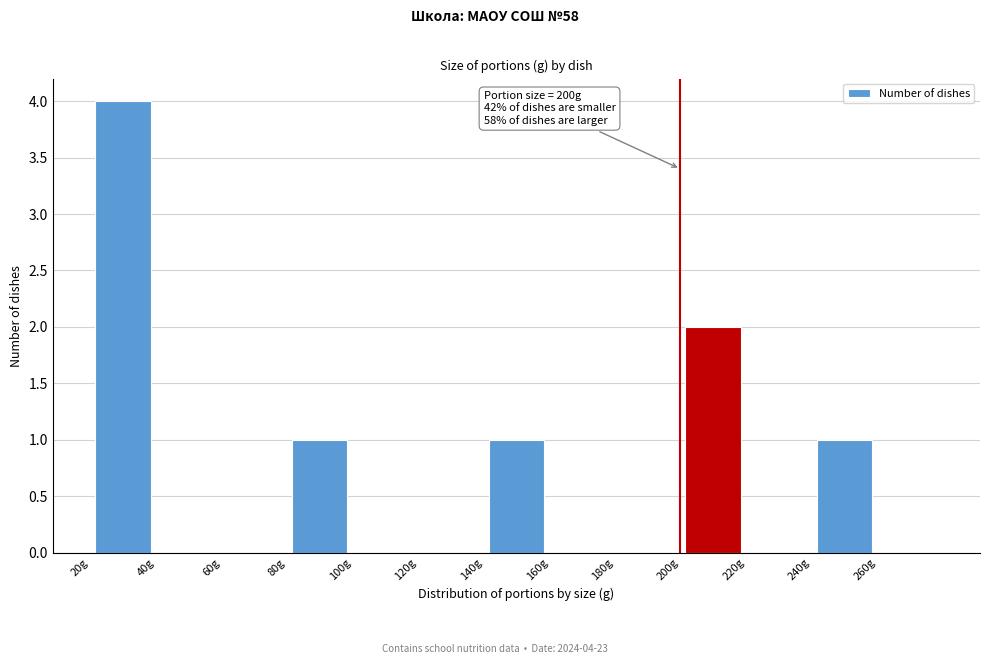

Which range on the x-axis has the tallest bar?

20 to 40